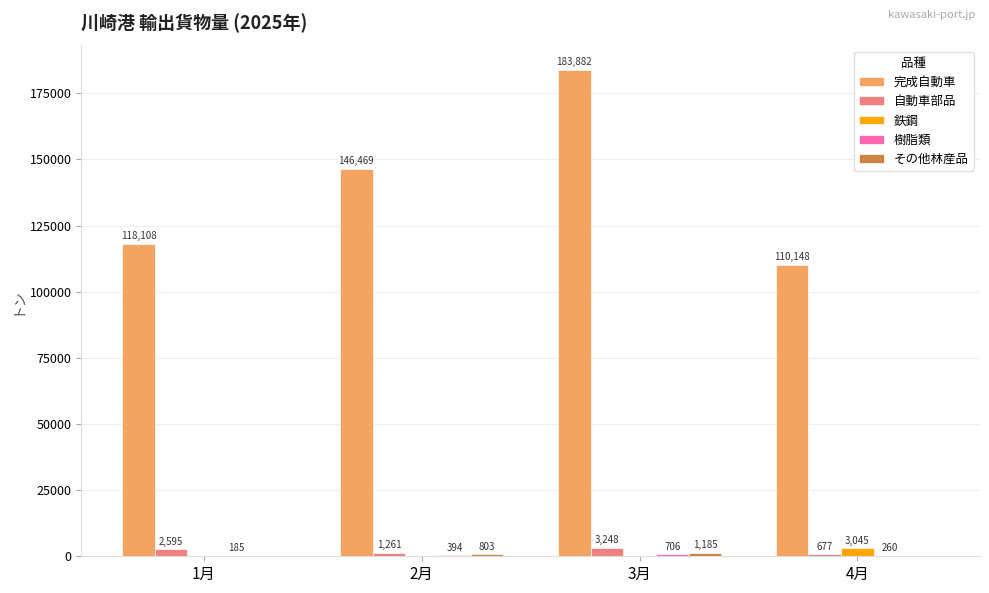

What is the sum of the 自動車部品 values at 1月 and 3月?

5843